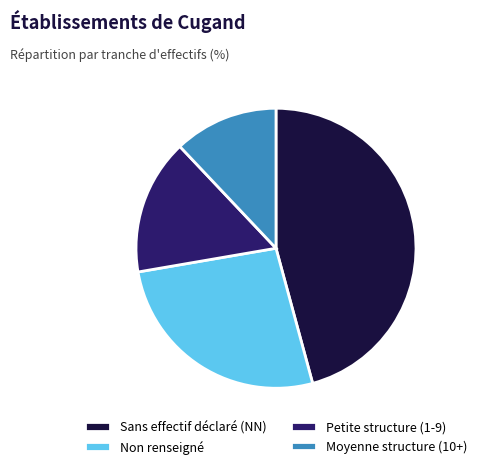

Rank the categories by value from highest to lowest.

Sans effectif déclaré (NN), Non renseigné, Petite structure (1-9), Moyenne structure (10+)